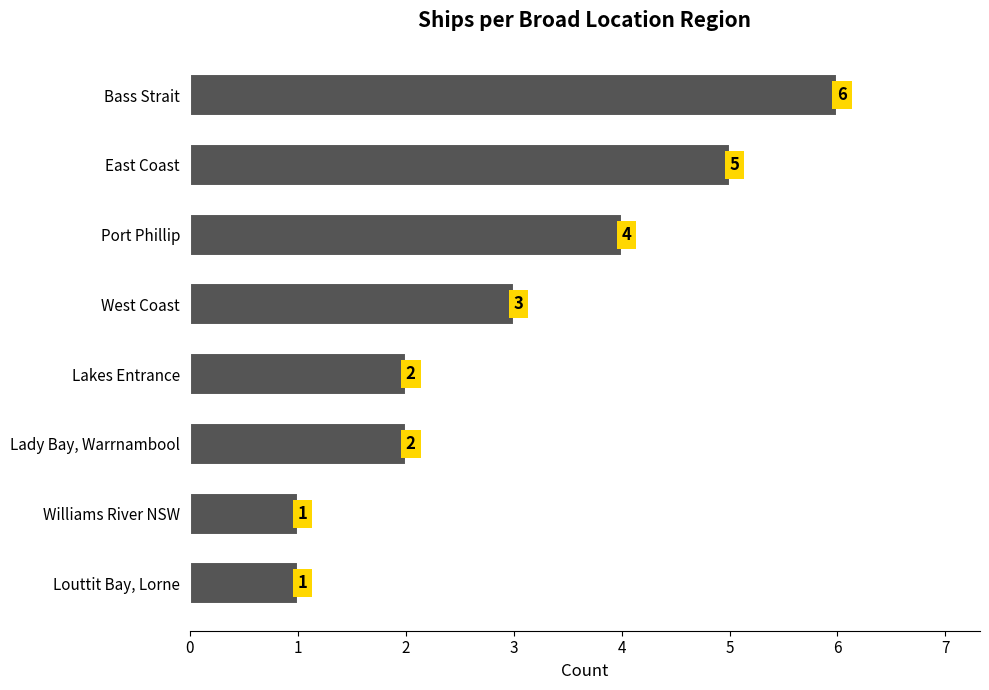

Reading bottom to top, extract all data points from this chart.

1	1	2	2	3	4	5	6